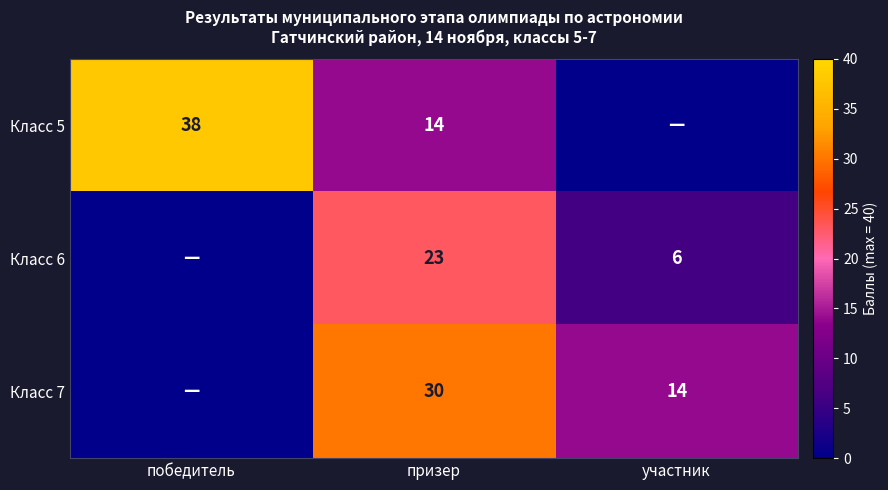

At призер, list the series in order from largest to smallest.

Класс 7, Класс 6, Класс 5